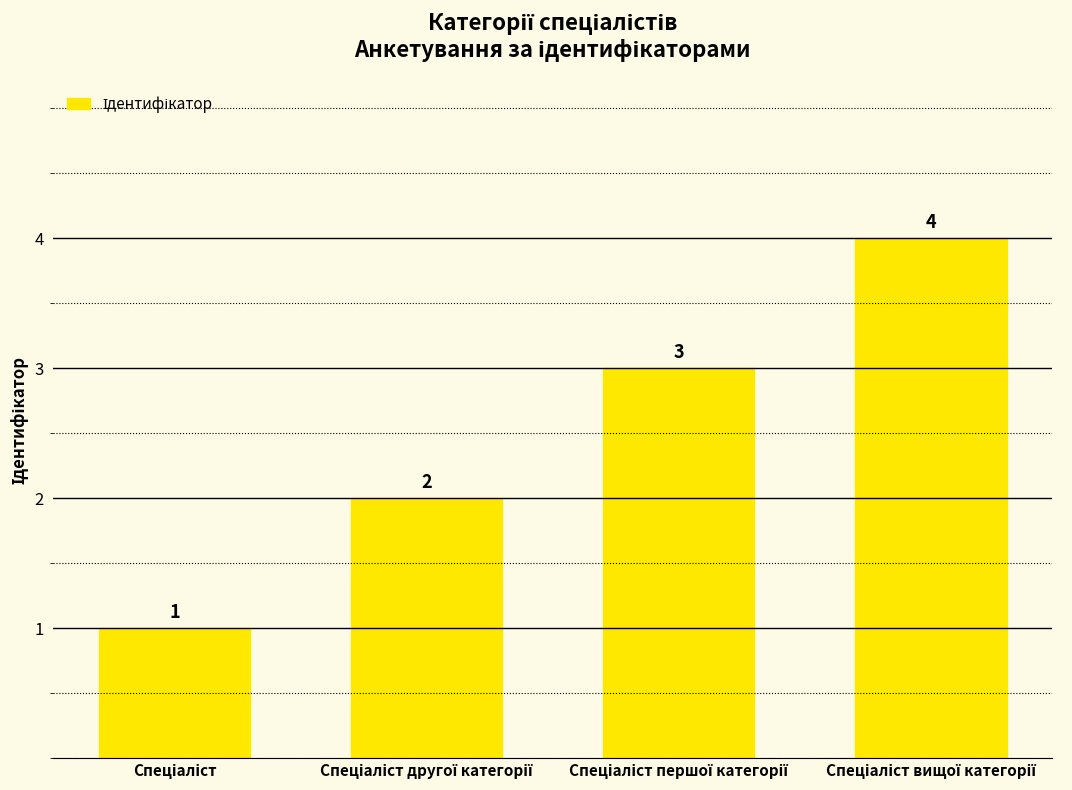

What is the difference between the maximum and minimum values?

3